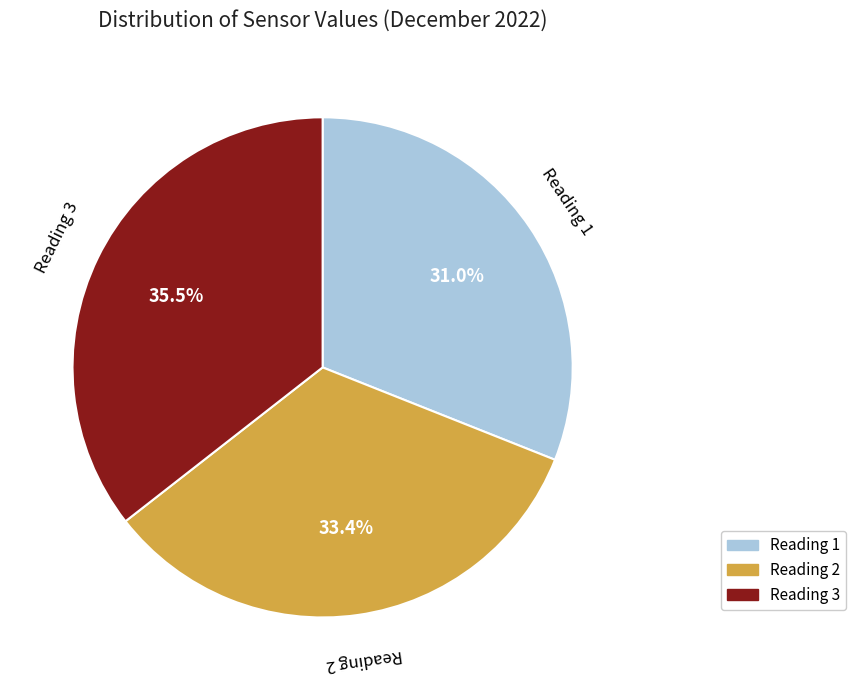

Is there any slice that represents more than half of the pie?

No